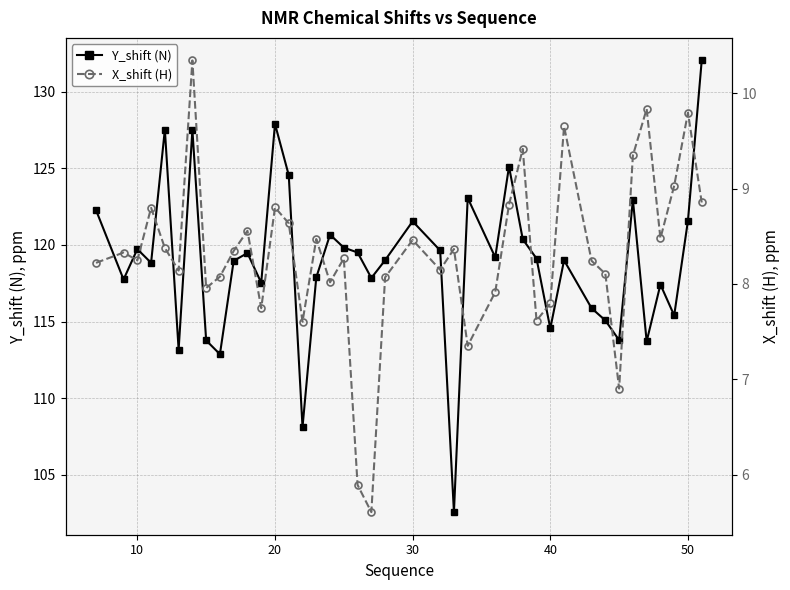

Does the chart have visible grid lines?

Yes